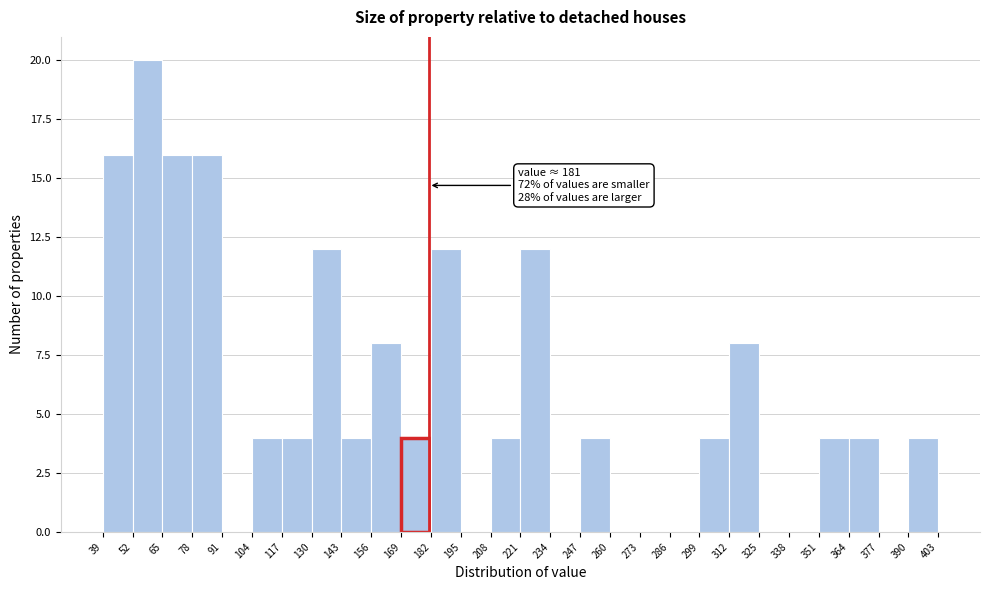

Which range on the x-axis has the tallest bar?

52 to 65